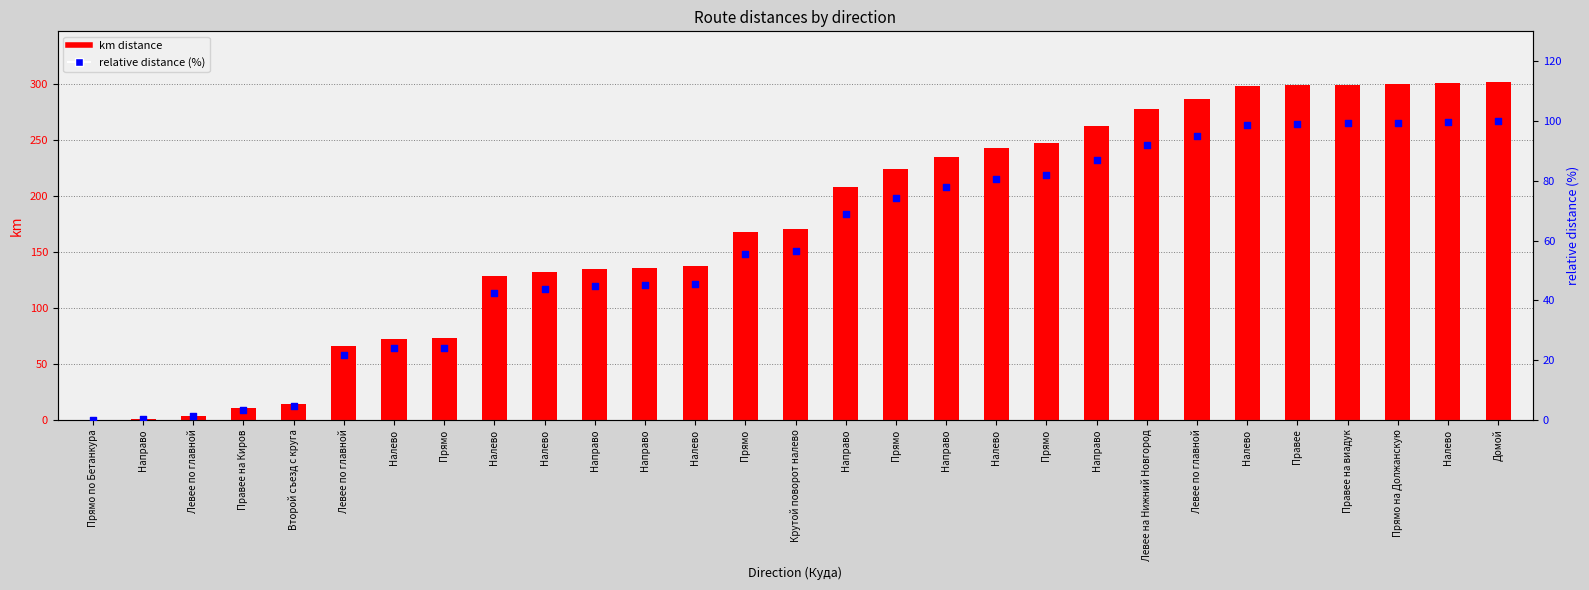

Which series contains the highest Y value?

km distance